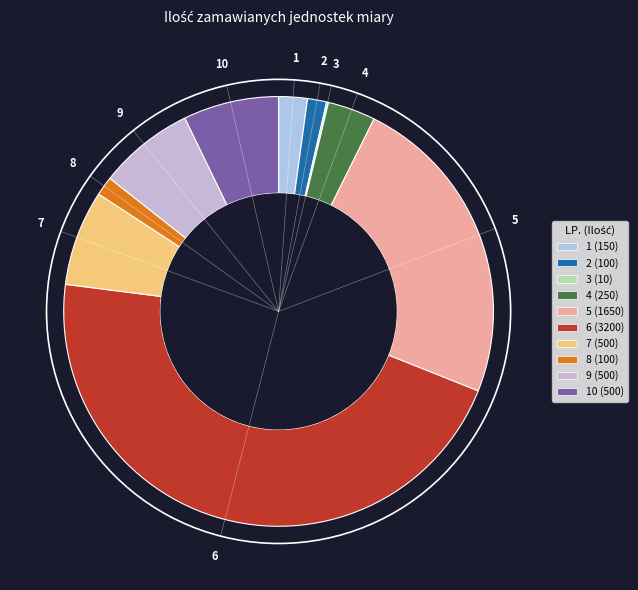

Combined, do 8 and 4 account for over 50%?

No